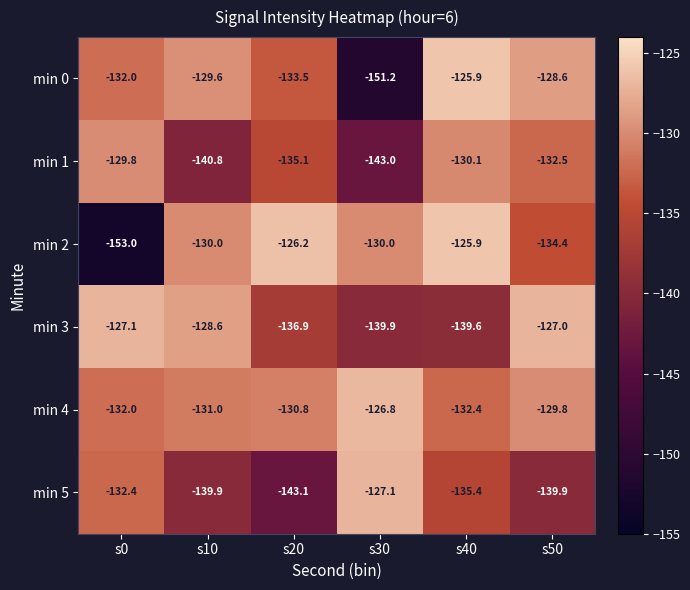

At which category is the sum across all series the highest?

s40